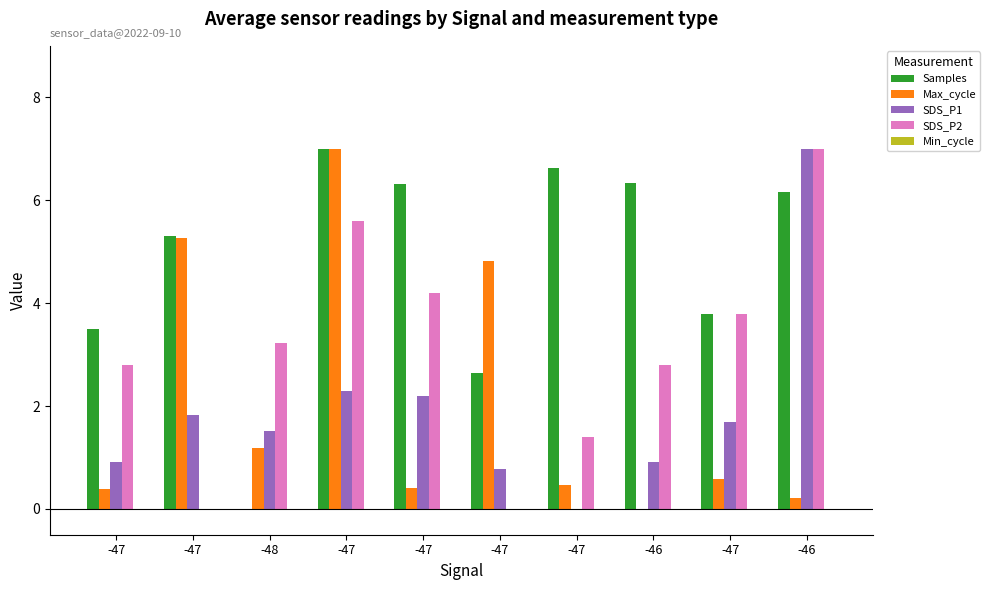

At which category is the sum across all series the highest?

-47